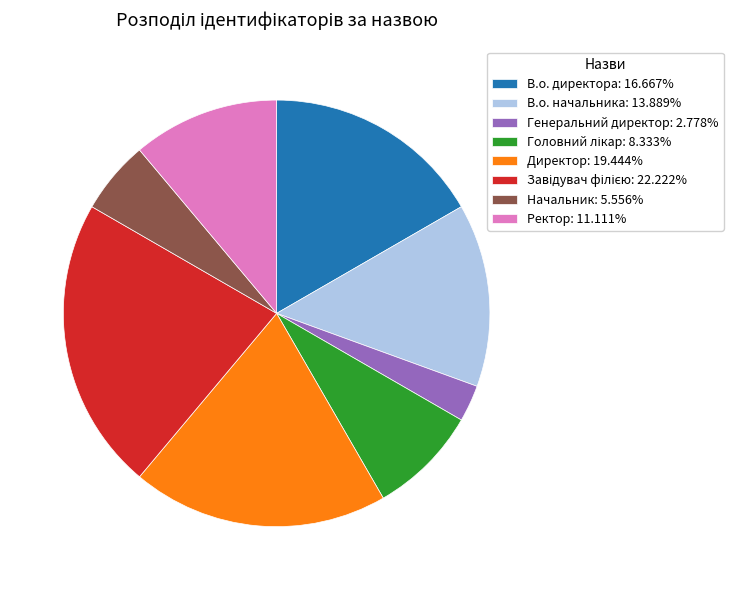

Does any single category account for the majority?

No